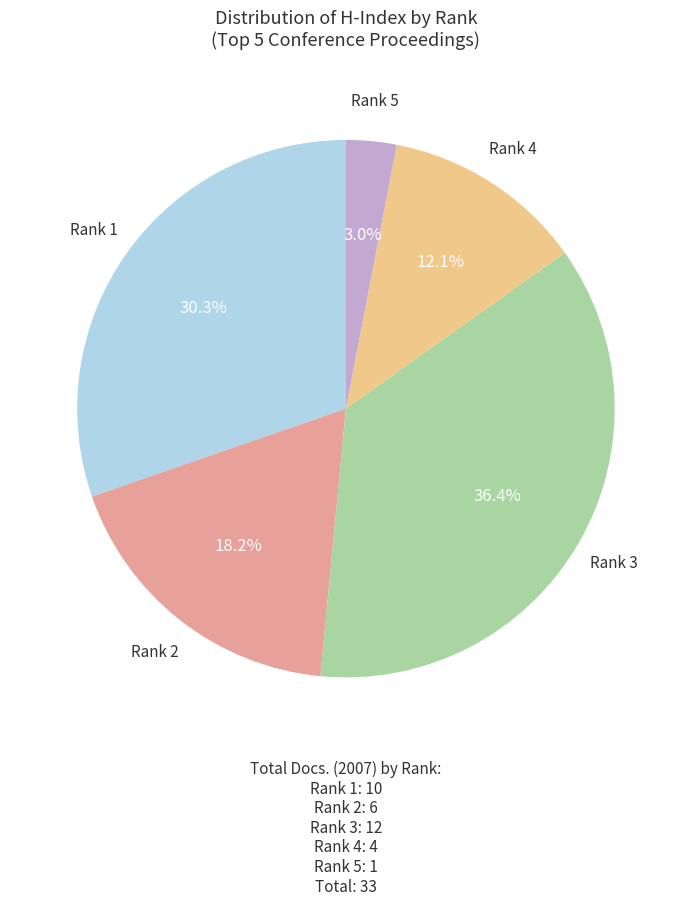

Does any single category account for the majority?

No